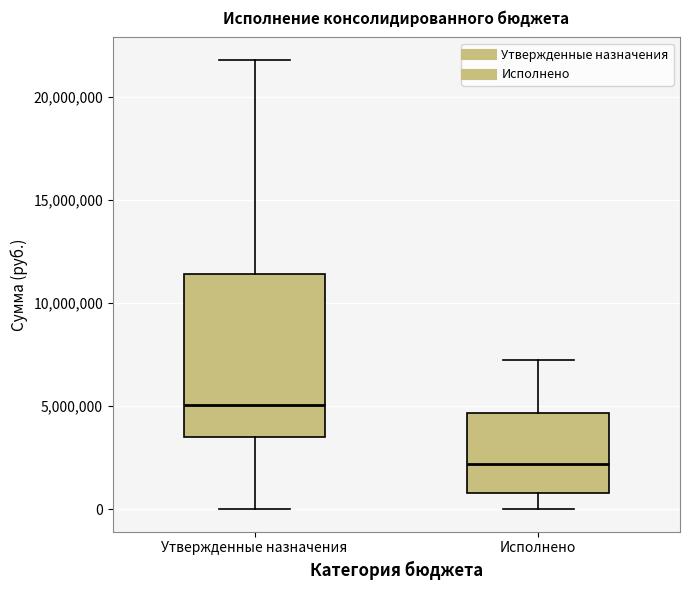

Reading left to right, read every box against the y-axis: the position of its median line, the range the box covers, and the ends of its whiskers. The values are not printed on the chart, so give them approximately, as read against the axis.

Утвержденные назначения: median 5000000, box 3500000 to 11500000, whiskers 0 to 22000000
Исполнено: median 2000000, box 1000000 to 4500000, whiskers 0 to 7500000